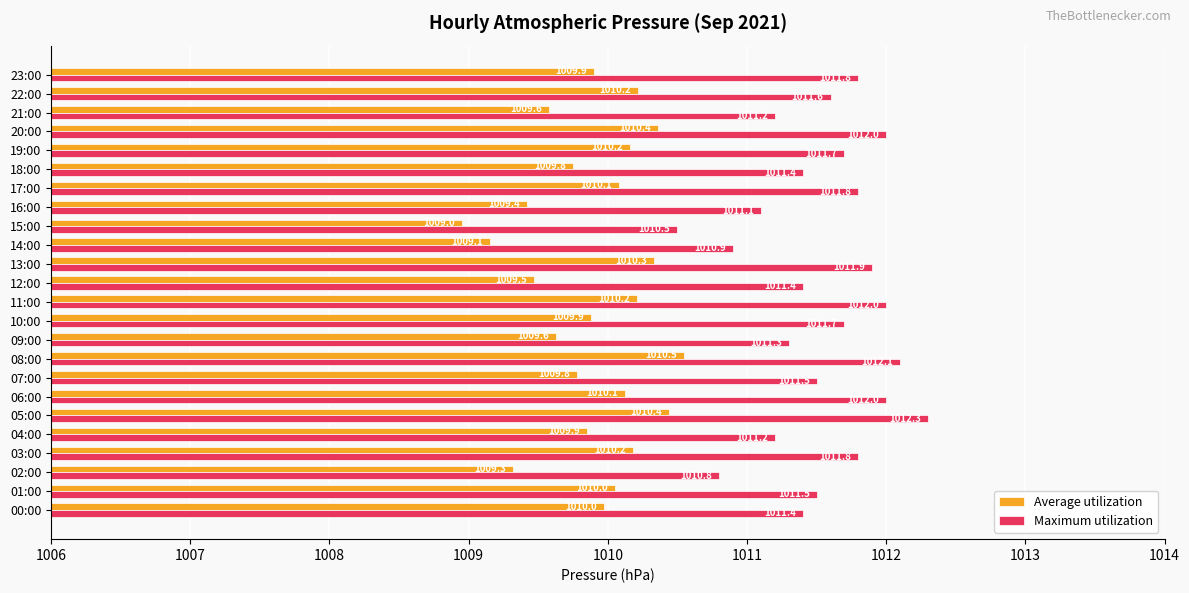

True or false: Maximum utilization has a value of 1610.0 at 08:00.

False